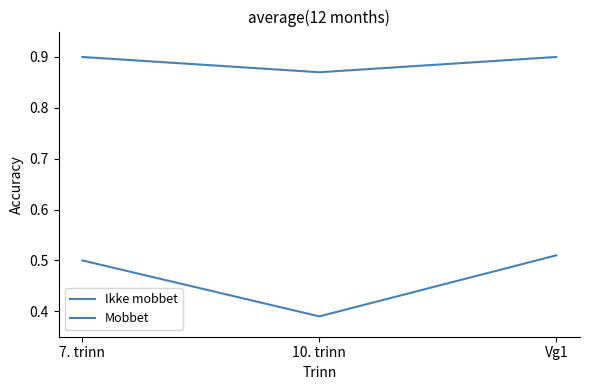

List the series in order of their peak value, highest first.

Ikke mobbet, Mobbet